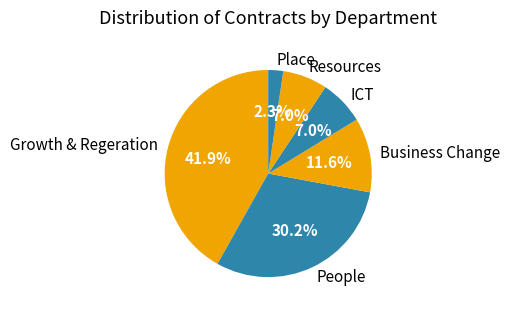

Is the sum of Growth & Regeration and People greater than half?

Yes